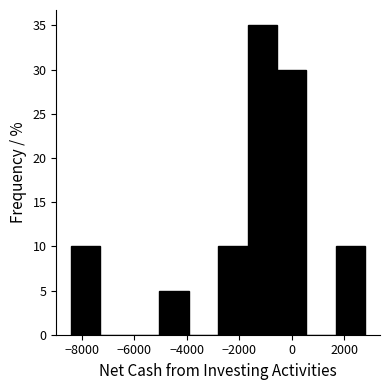

Over which range of the x-axis is the bar tallest?

-1600 to -600